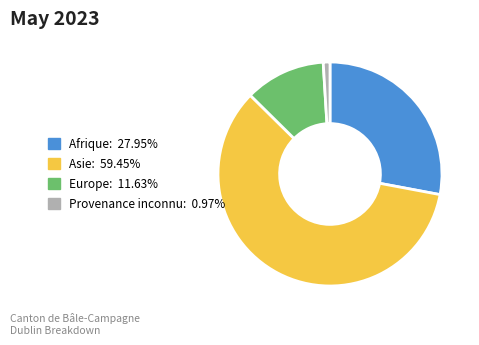

Which has a higher value, Europe or Afrique?

Afrique